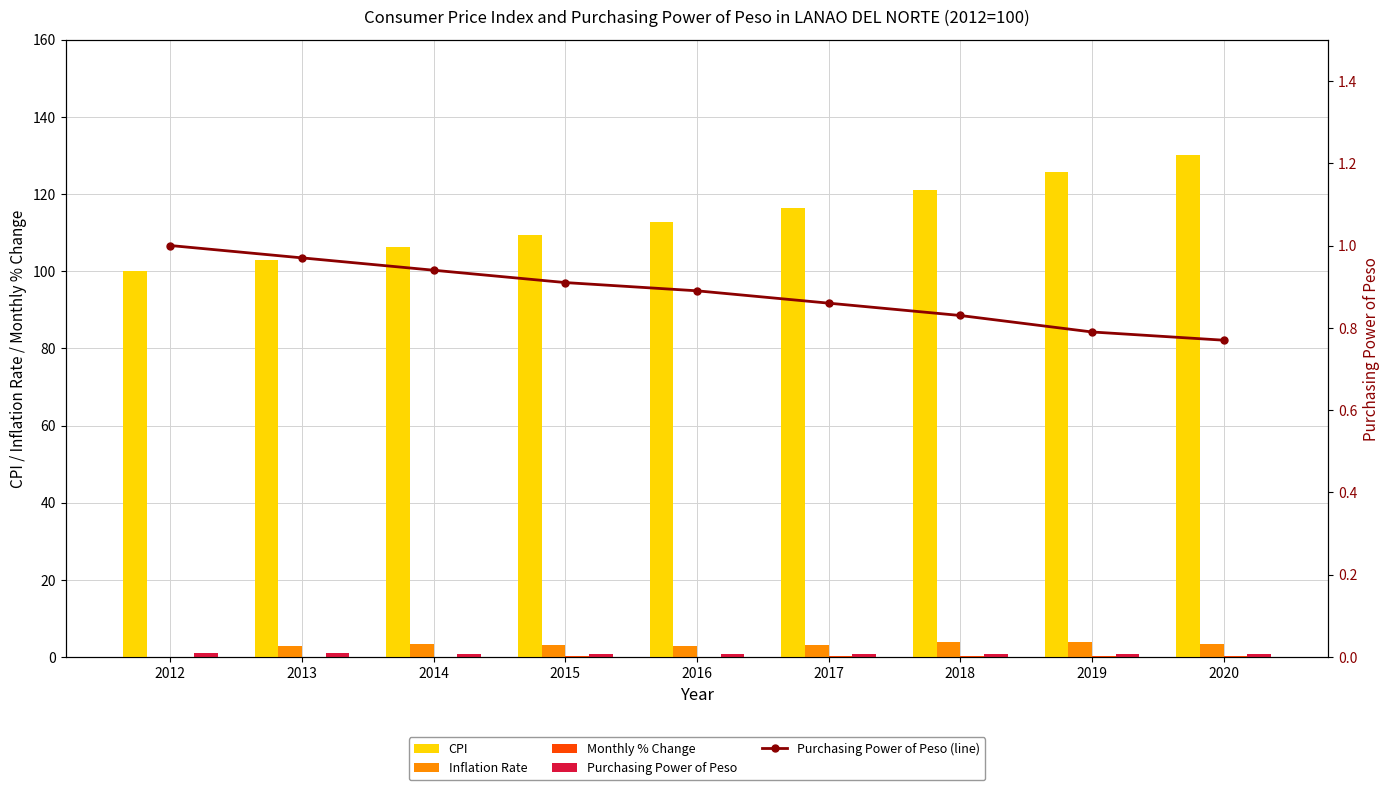

What is the difference between the maximum and minimum values in the Inflation Rate series?

4.0